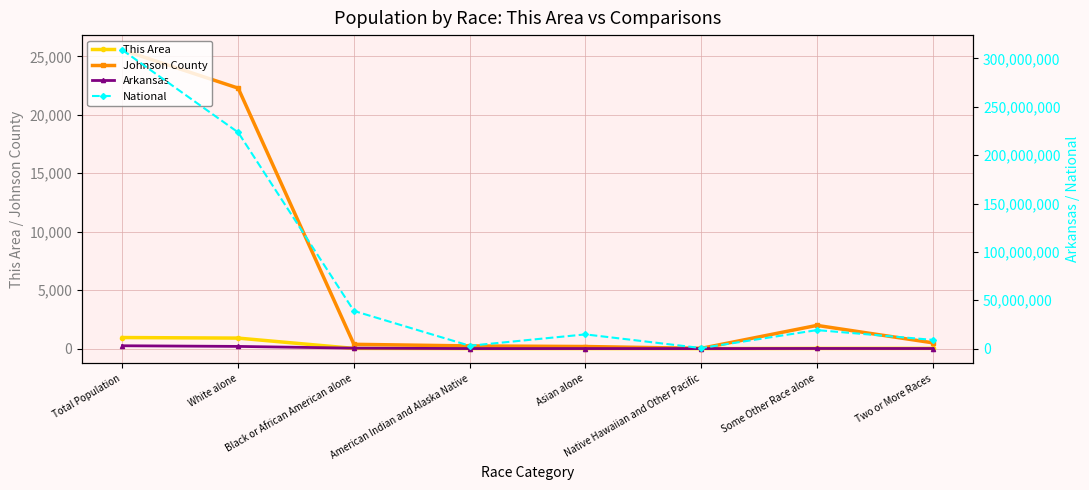

How many lines are shown in the chart?

4